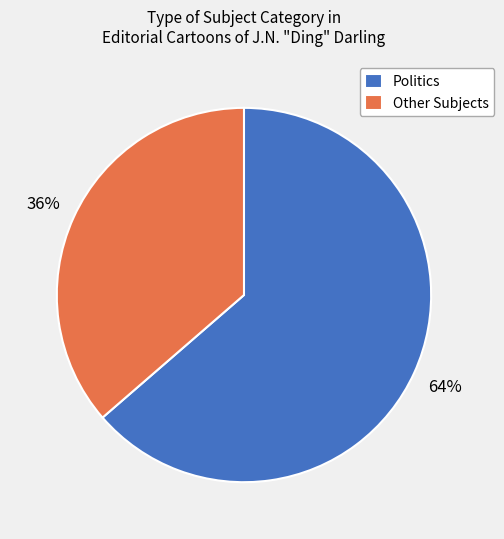

Approximately how many times larger is the value at Other Subjects compared to Politics?

0.6